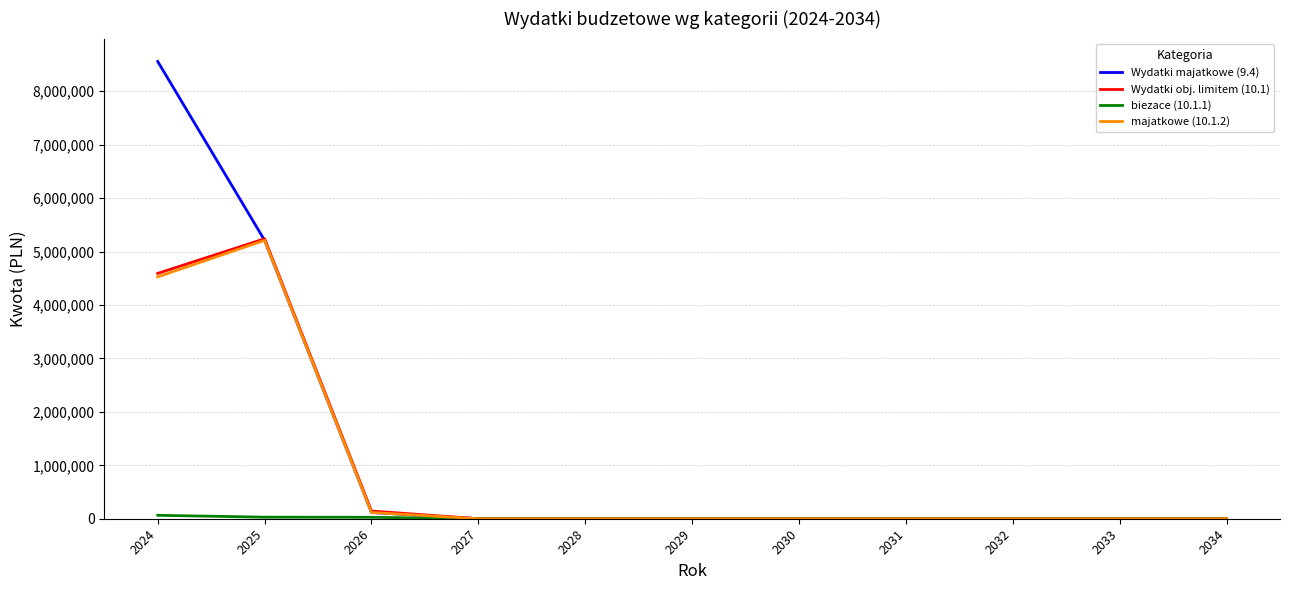

Which series changed the most between 2024 and 2031?

Wydatki majatkowe (9.4)